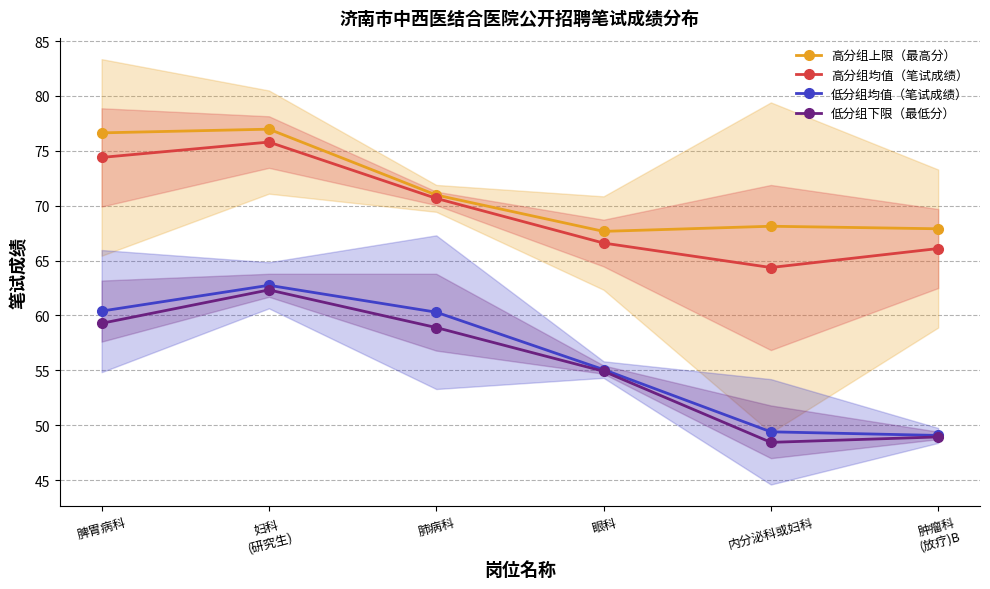

What is the sum of the 低分组下限（最低分） values at 脾胃病科 and 眼科?

114.2